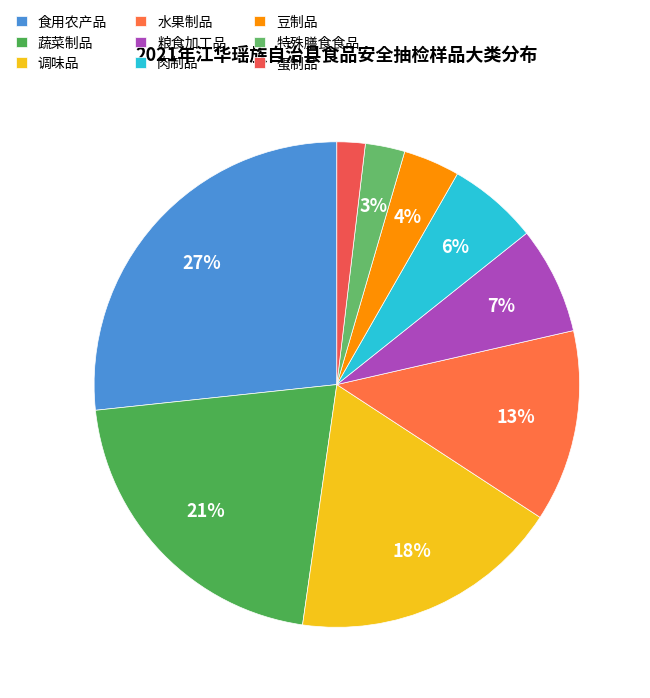

Is there a majority slice in this chart?

No